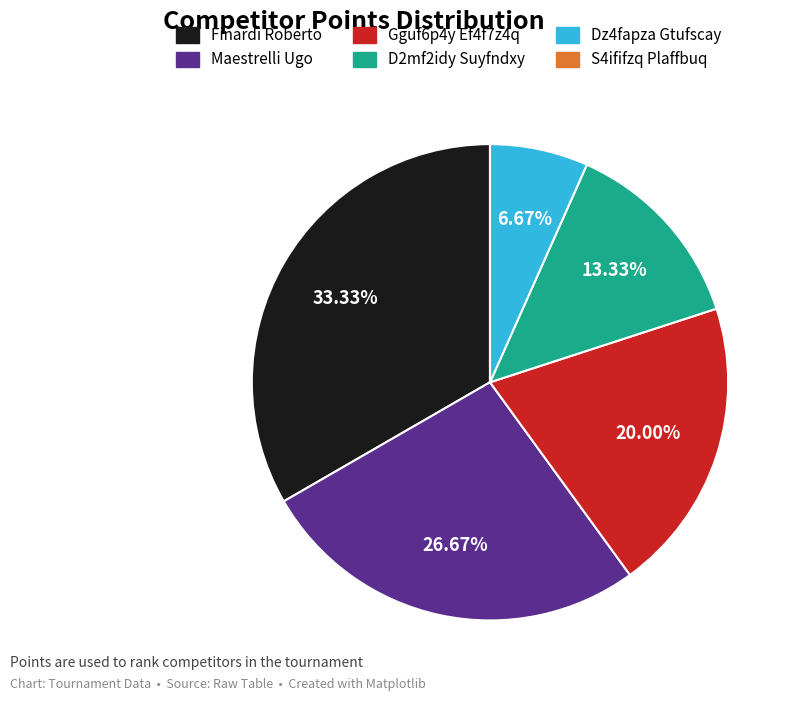

What is the ratio of the value at Finardi Roberto to the value at Gguf6p4y Ef4f7z4q?

1.7